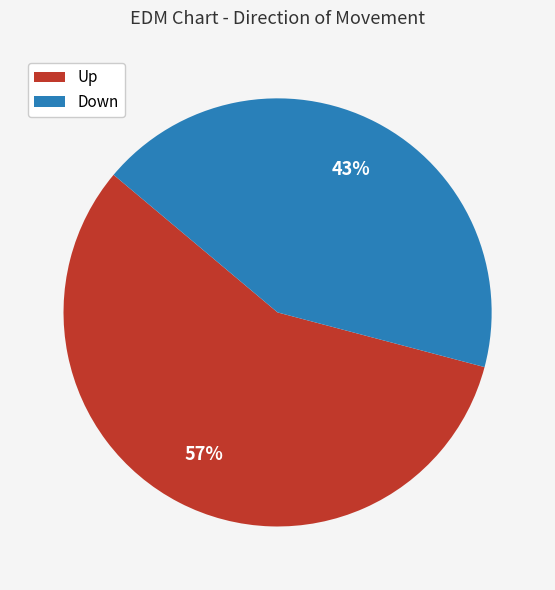

To the nearest percent, what is the average slice percentage?

50%